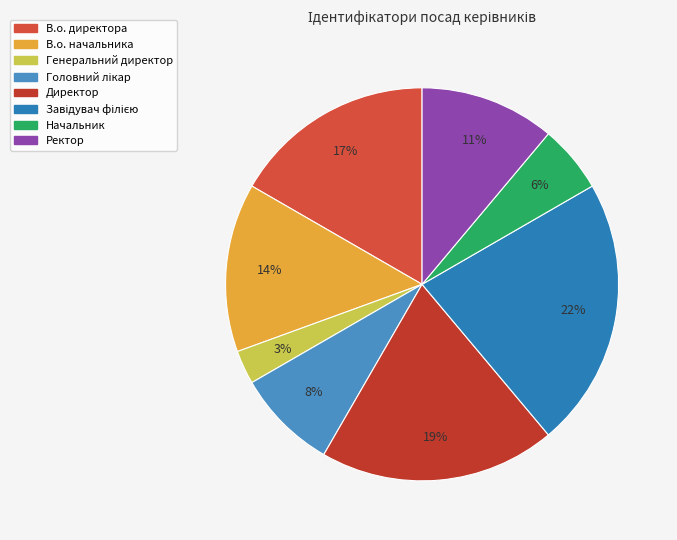

Which has a higher value, Завідувач філією or Ректор?

Завідувач філією